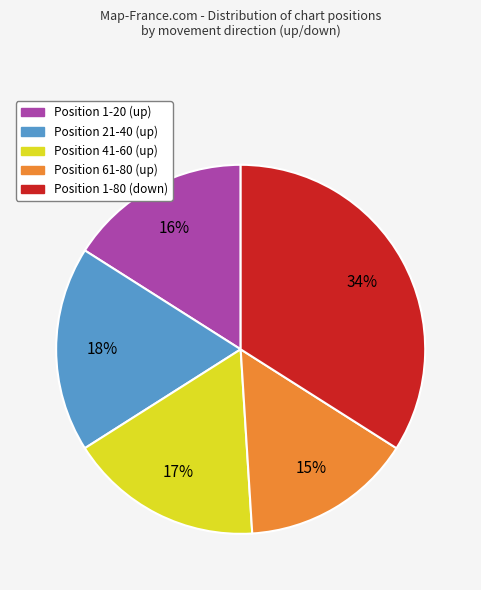

Which slice is the largest?

Position 1-80 (down)